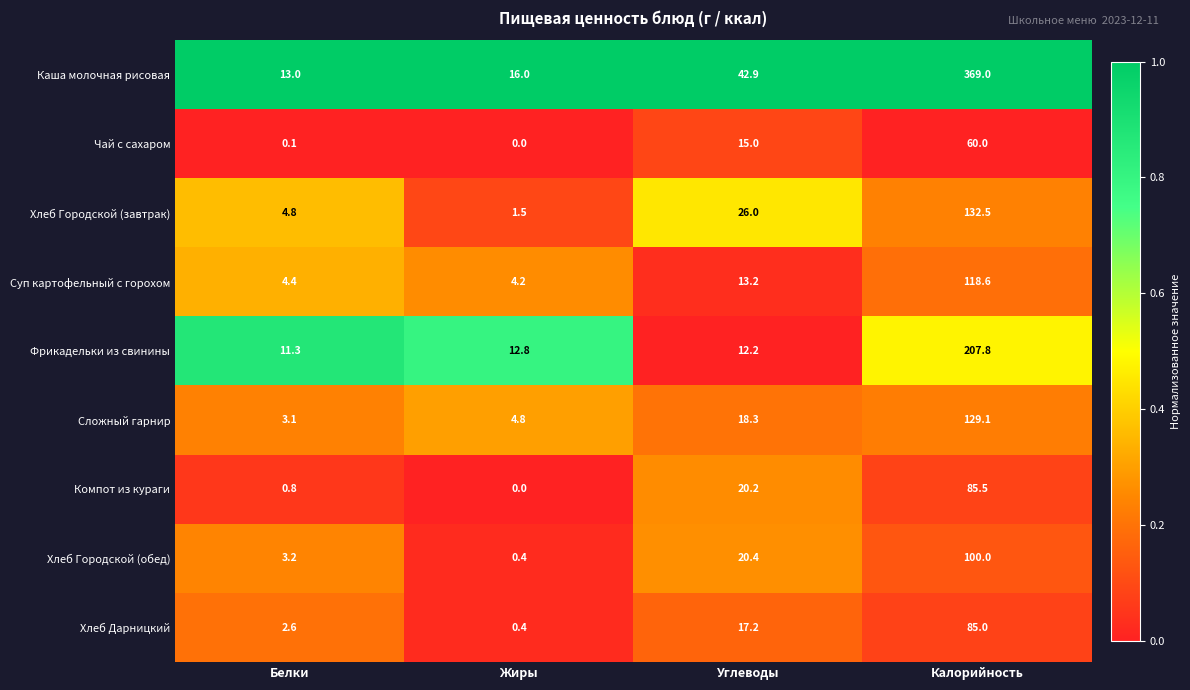

What is the minimum value for Сложный гарнир?

3.1